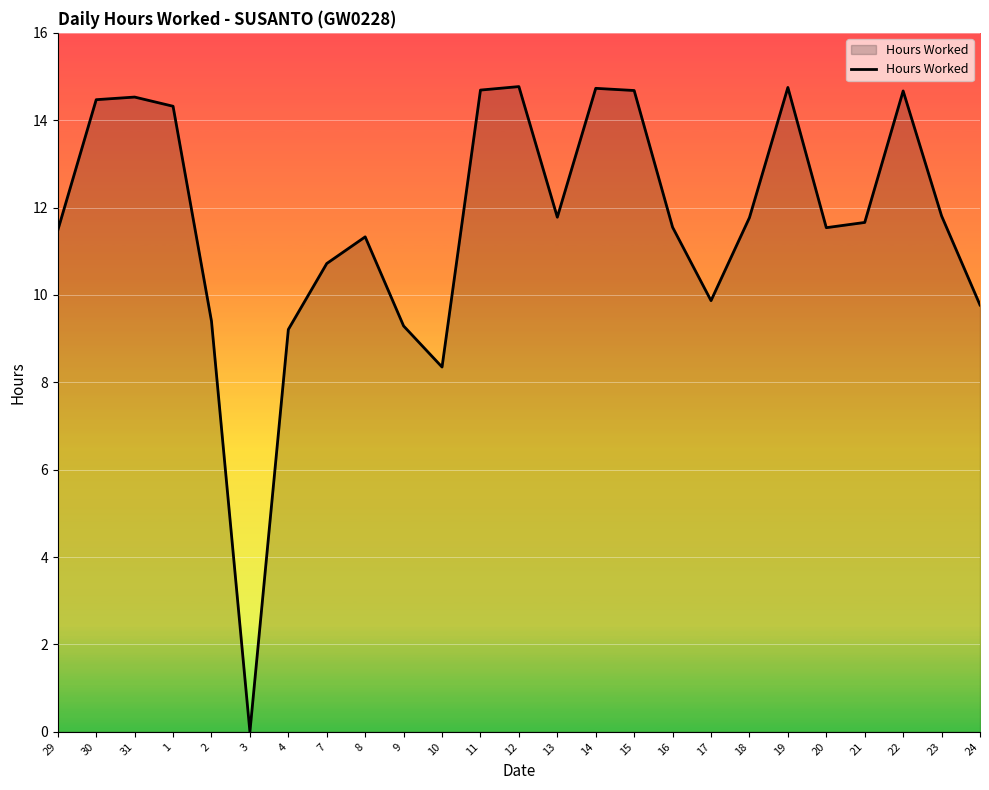

The value at 22 is 25.5. True or false?

False